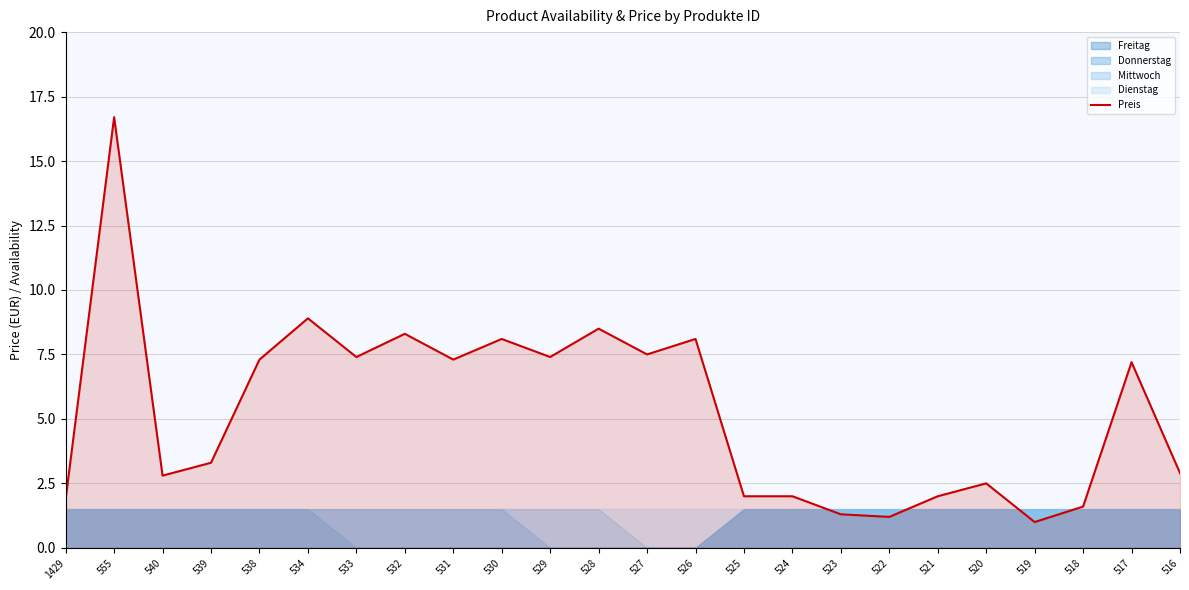

List the labels in order of value, largest first.

555, 534, 528, 532, 530, 526, 527, 533, 529, 538, 531, 517, 539, 516, 540, 520, 525, 524, 521, 1429, 518, 523, 522, 519